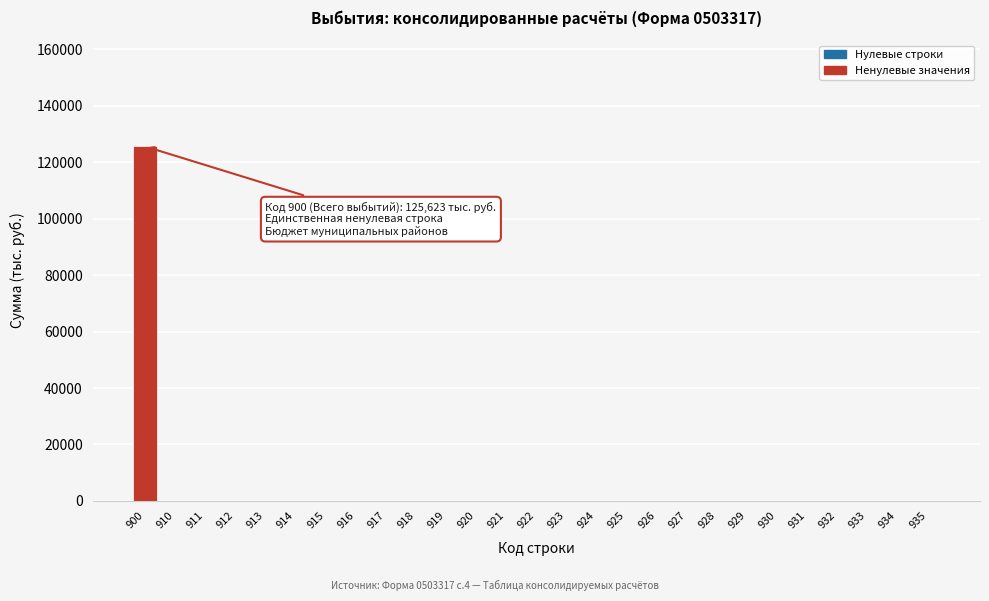

Reading left to right, what are all the values shown in this chart?

900=125623	910=0	911=0	912=0	913=0	914=0	915=0	916=0	917=0	918=0	919=0	920=0	921=0	922=0	923=0	924=0	925=0	926=0	927=0	928=0	929=0	930=0	931=0	932=0	933=0	934=0	935=0